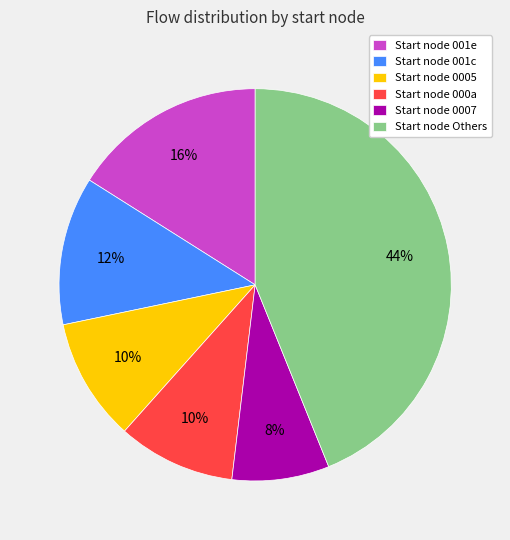

Which slice is the smallest?

Start node 0007